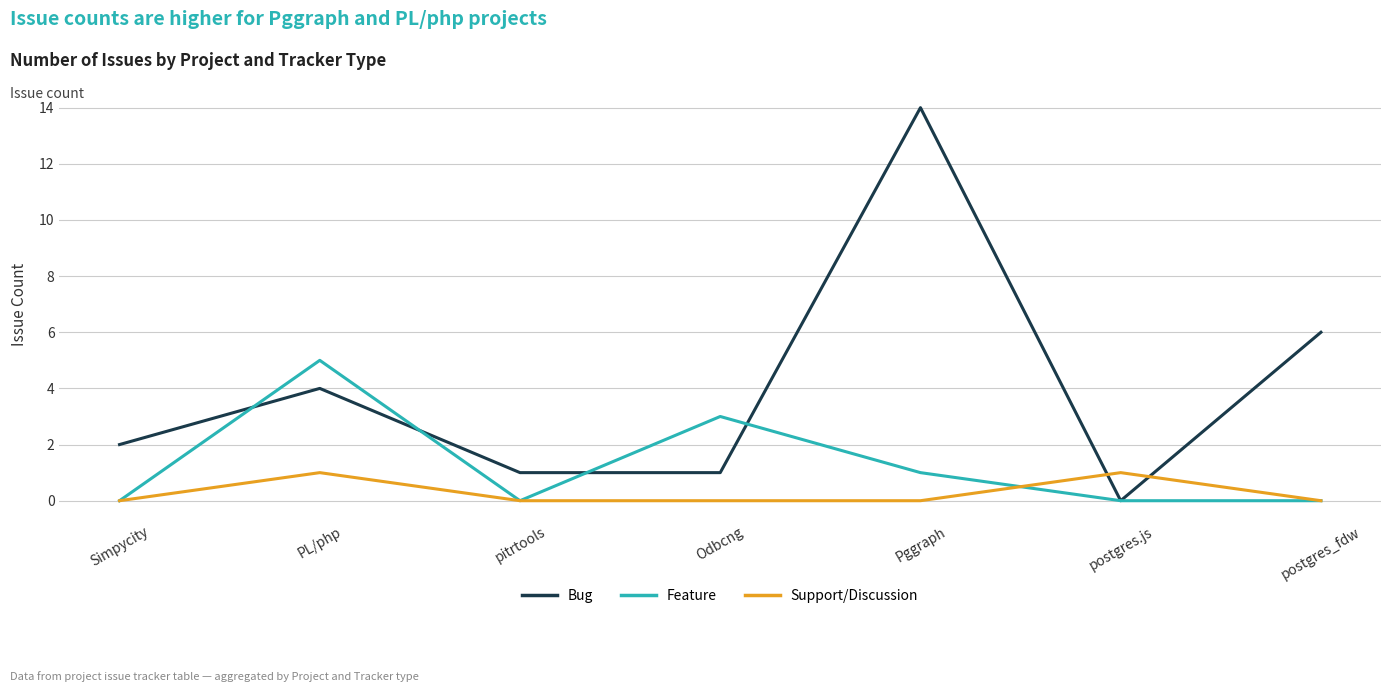

What is the highest value of the Support/Discussion series?

1